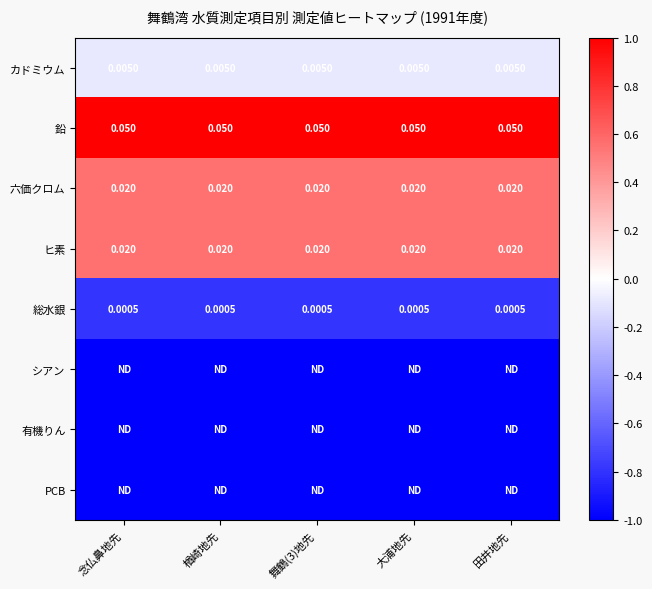

Rank the series at 念仏鼻地先 from lowest to highest value.

シアン, 有機りん, PCB, 総水銀, カドミウム, 六価クロム, ヒ素, 鉛